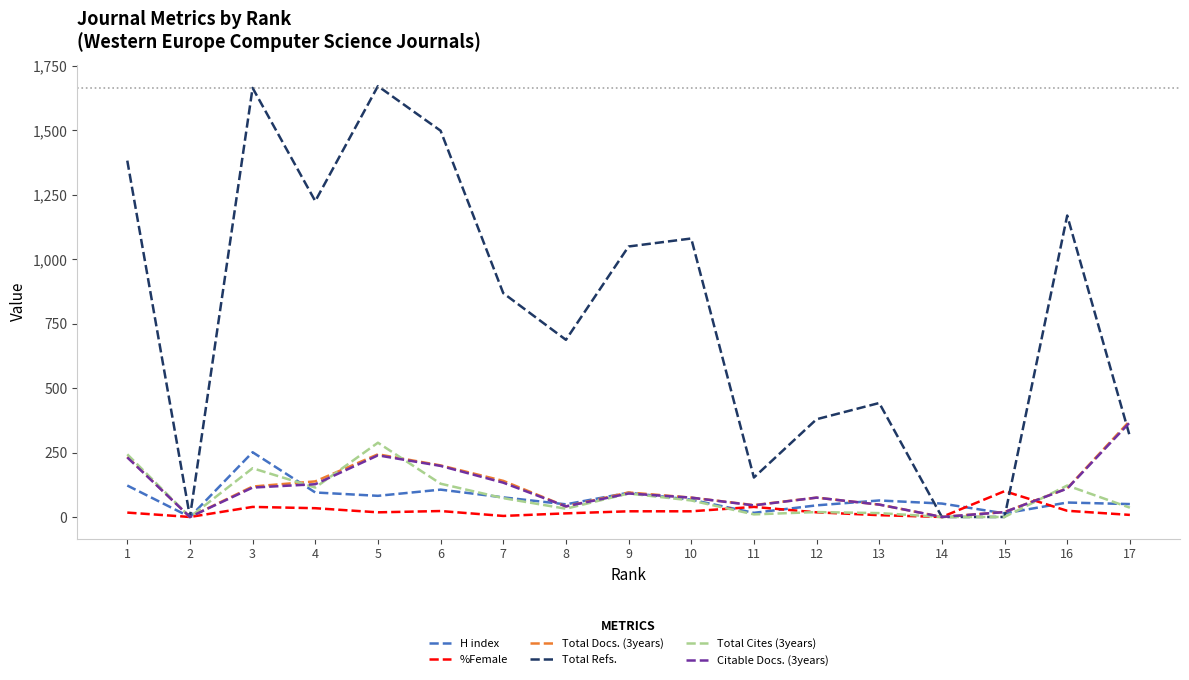

In Total Docs. (3years), how many points are higher than both neighbors (excluding endpoints)?

3